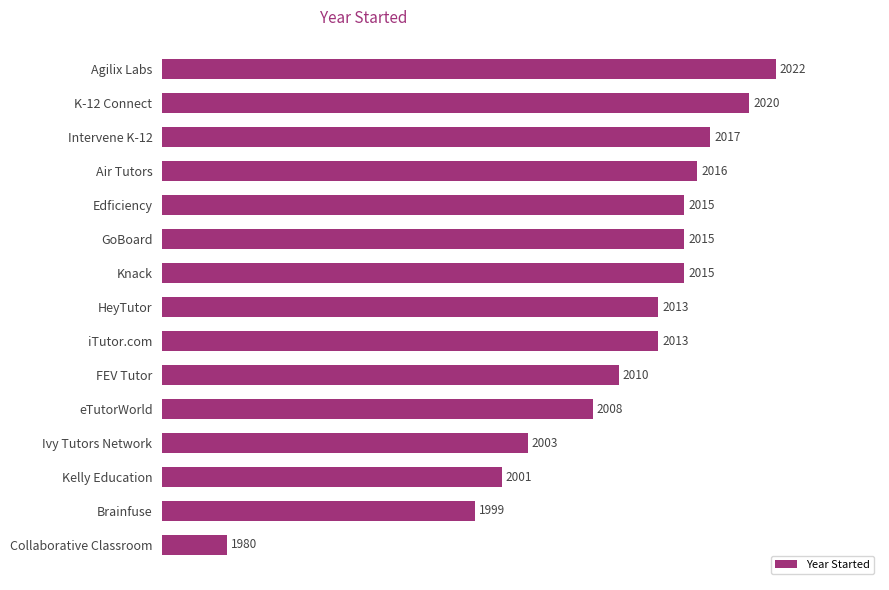

Which has a higher value, eTutorWorld or FEV Tutor?

FEV Tutor